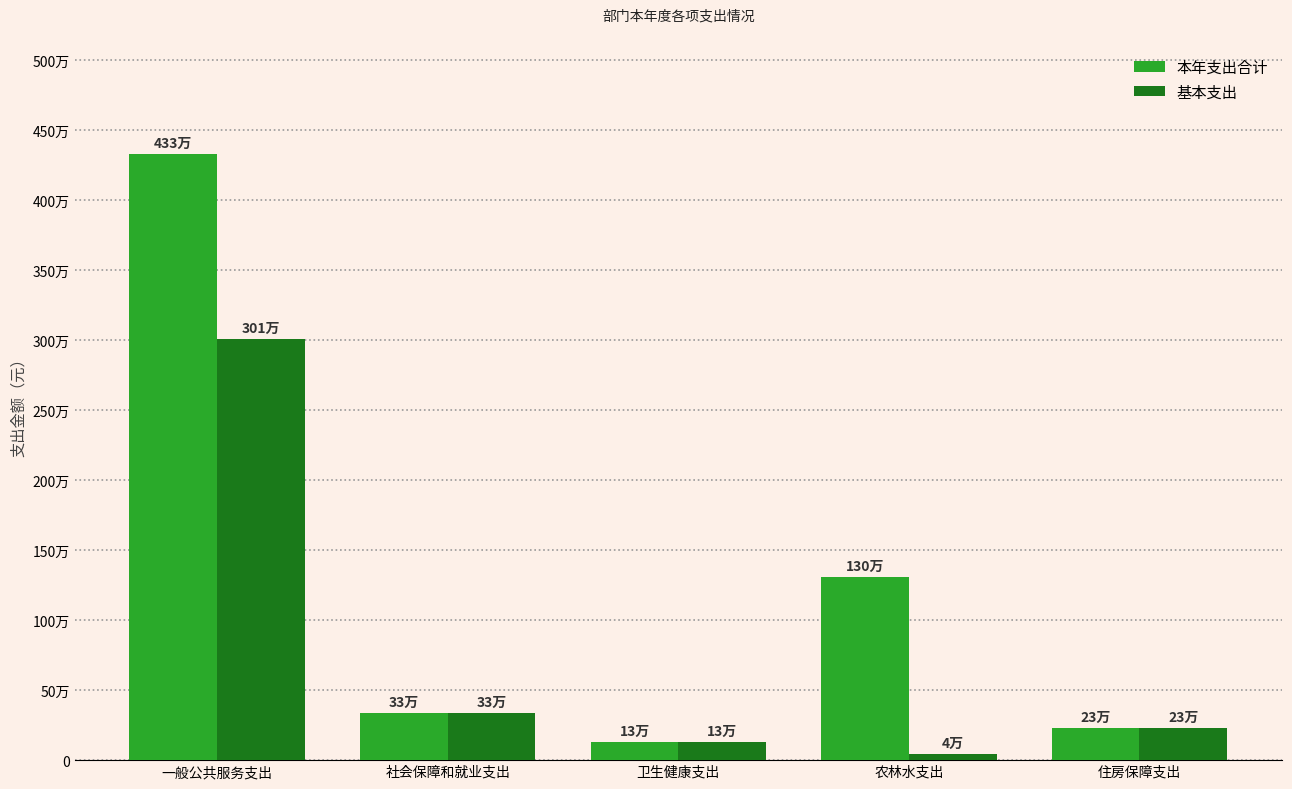

Rank the categories by 本年支出合计 value from highest to lowest.

一般公共服务支出, 农林水支出, 社会保障和就业支出, 住房保障支出, 卫生健康支出